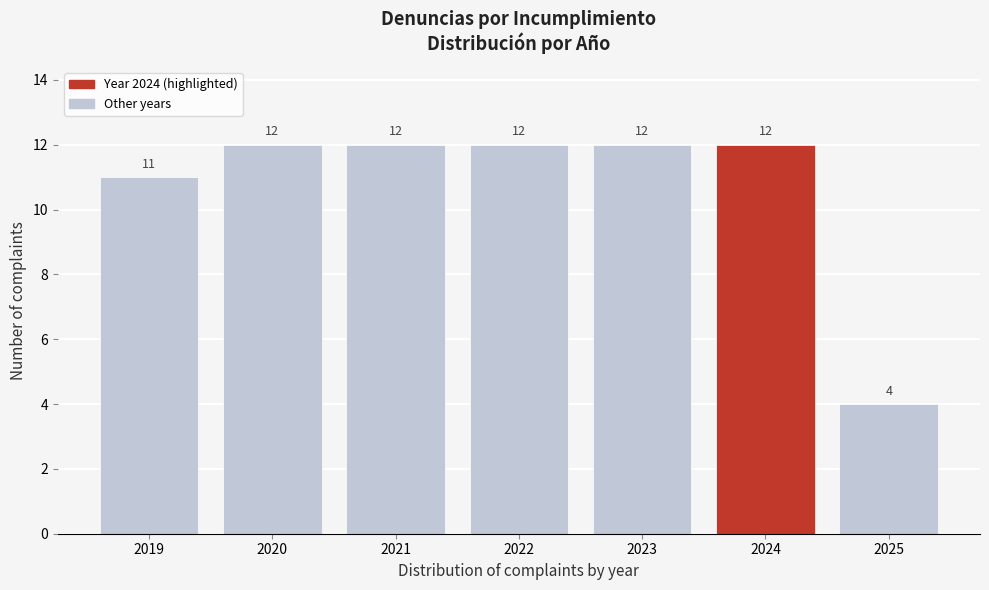

Reading left to right, extract all data points from this chart.

11	12	12	12	12	12	4